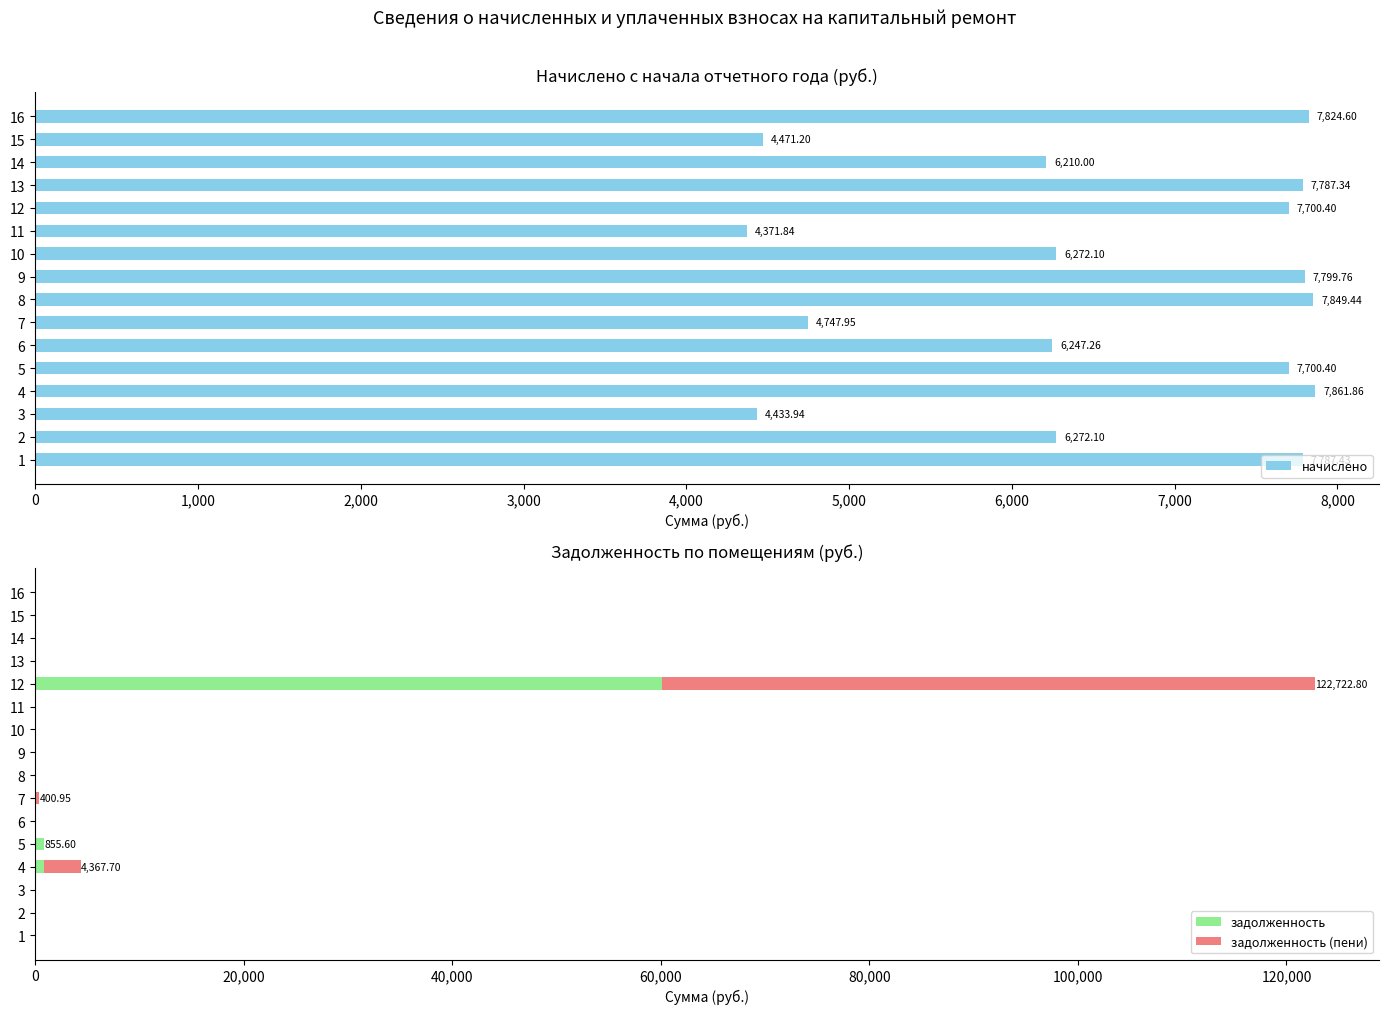

How many categories are shown in the chart?

16